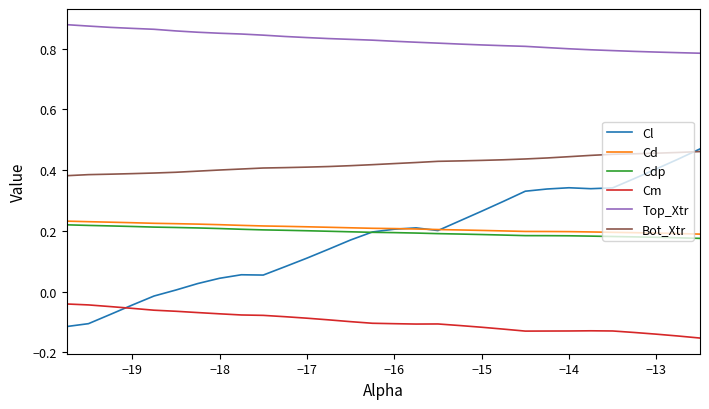

How many categories are shown in the chart?

30